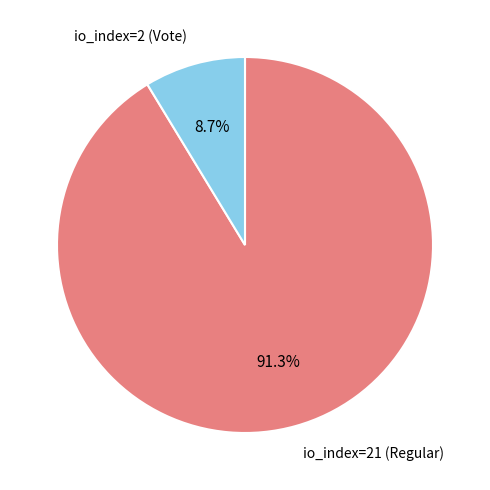

How many slices are in this pie chart?

2